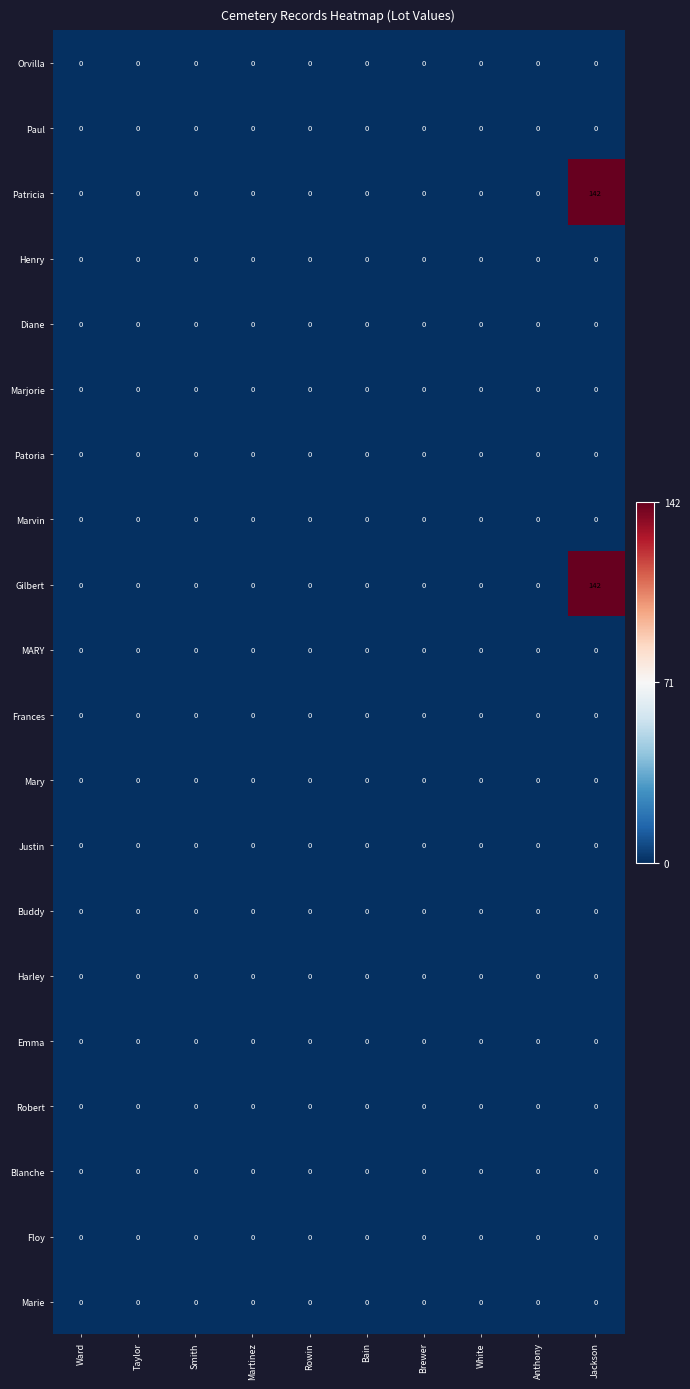

At which category does the chart reach its peak across all series?

Jackson